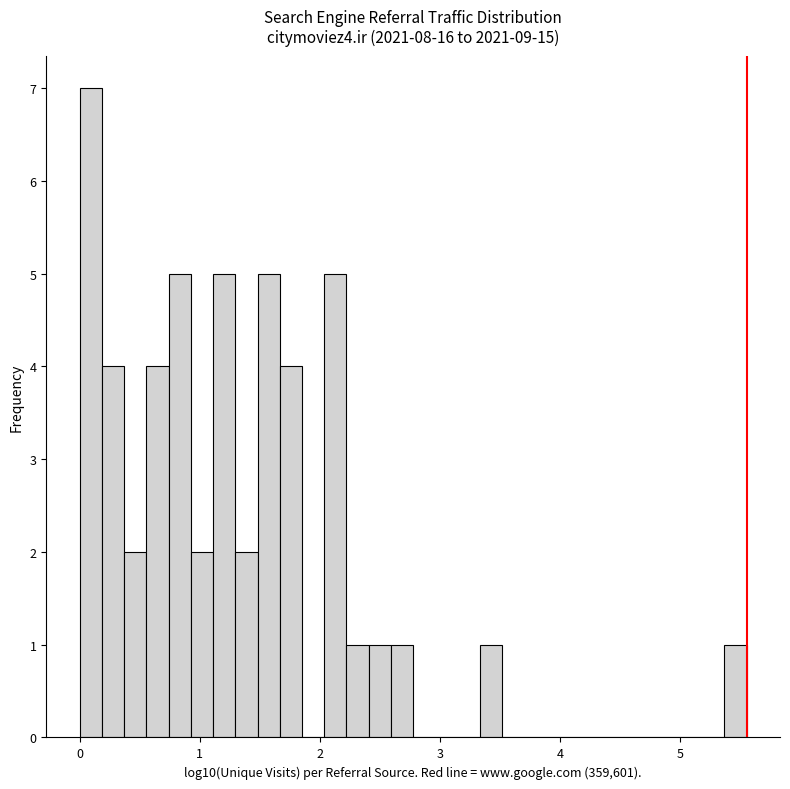

Read against the x-axis, roughly where is the centre of the tallest bar?

0.1